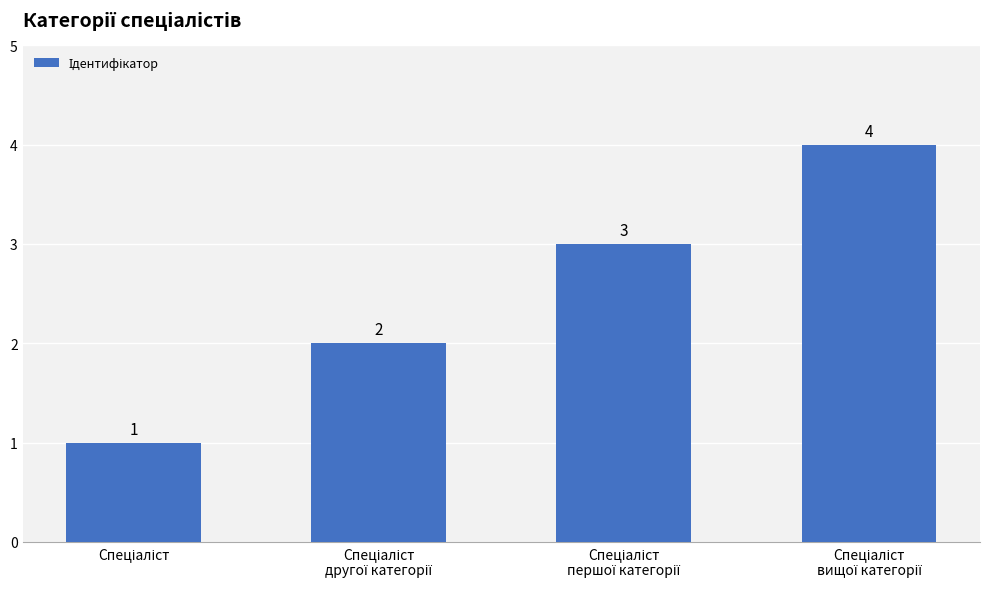

Count the values in the range 2 to 4.

3